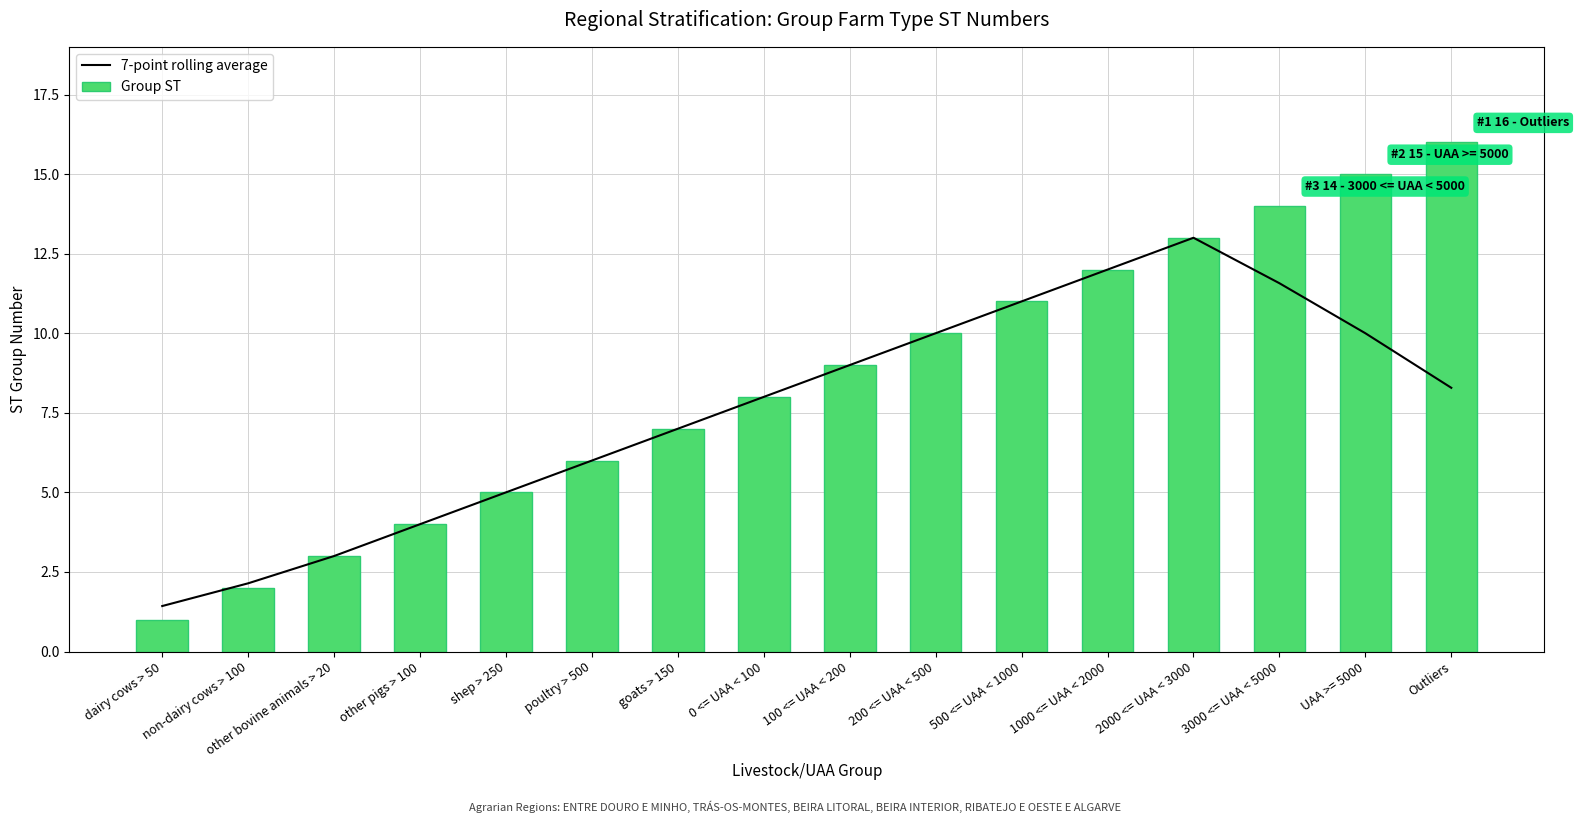

Which category has the lowest value in the 7-point rolling average series?

dairy cows > 50